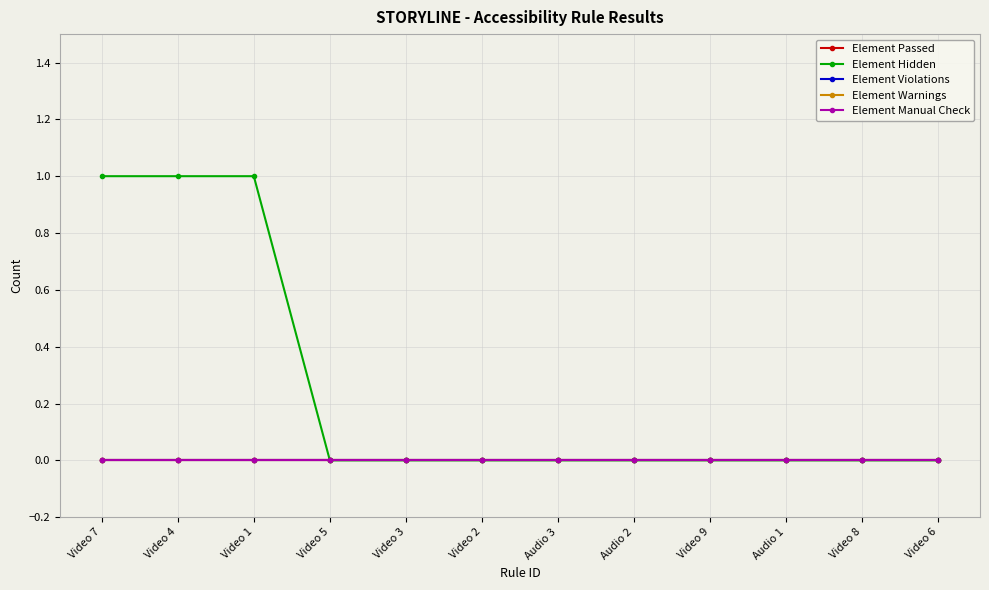

List the series in order of their peak value, highest first.

Element Hidden, Element Passed, Element Violations, Element Warnings, Element Manual Check